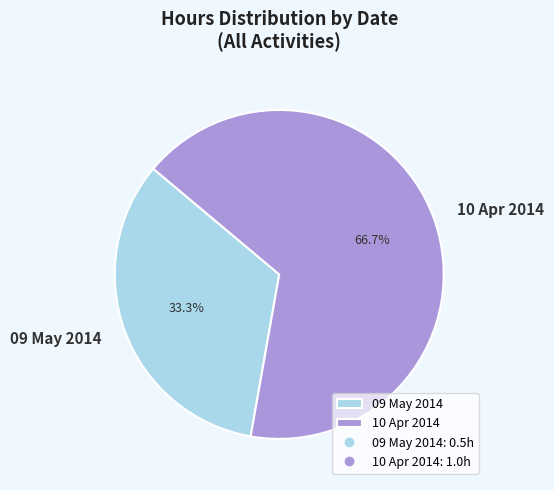

To the nearest percent, what is the average slice percentage?

50%